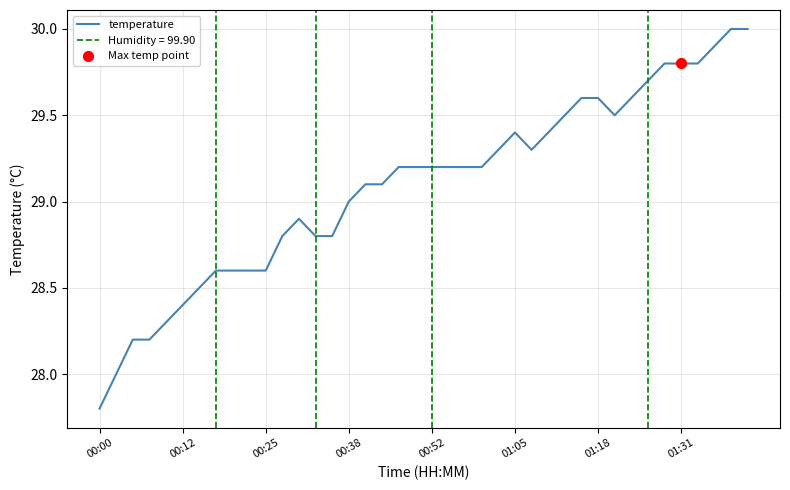

Between 32 and 23, which is larger?

32